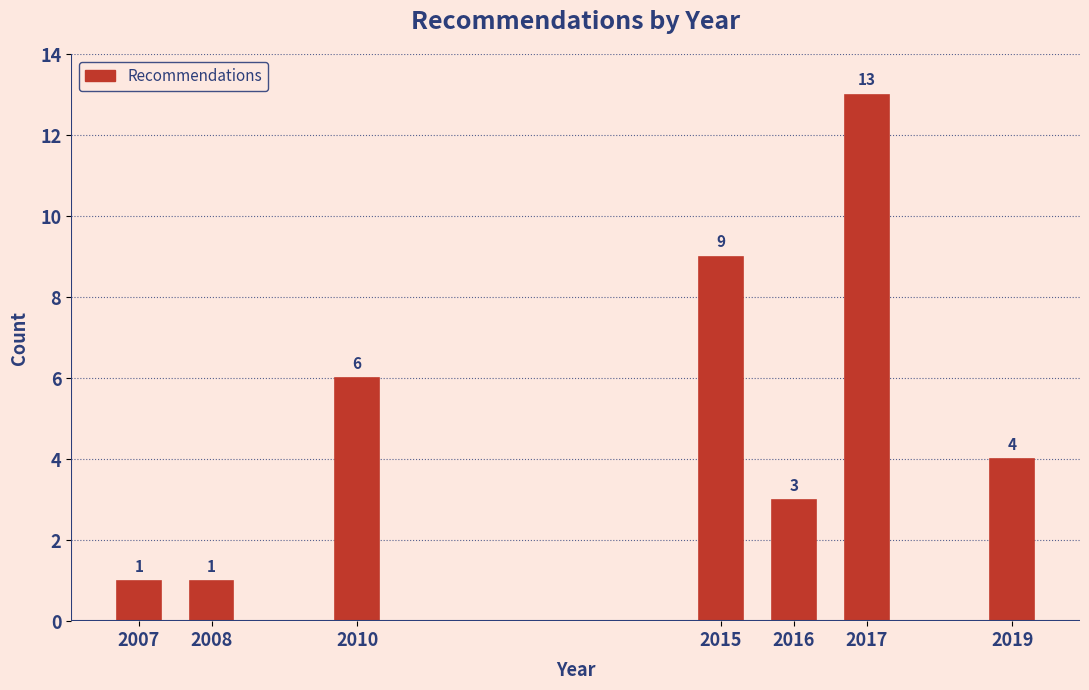

Reading left to right, what are all the values shown in this chart?

1	1	6	9	3	13	4